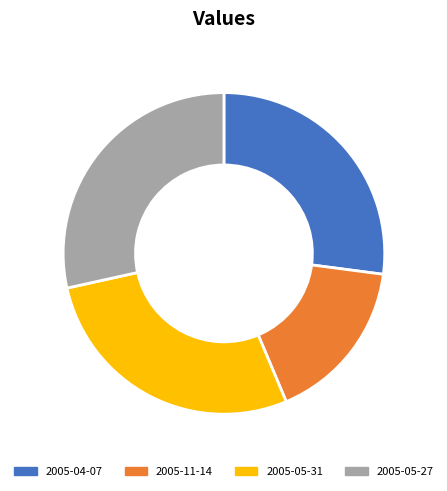

Count the number of slices in the pie.

4